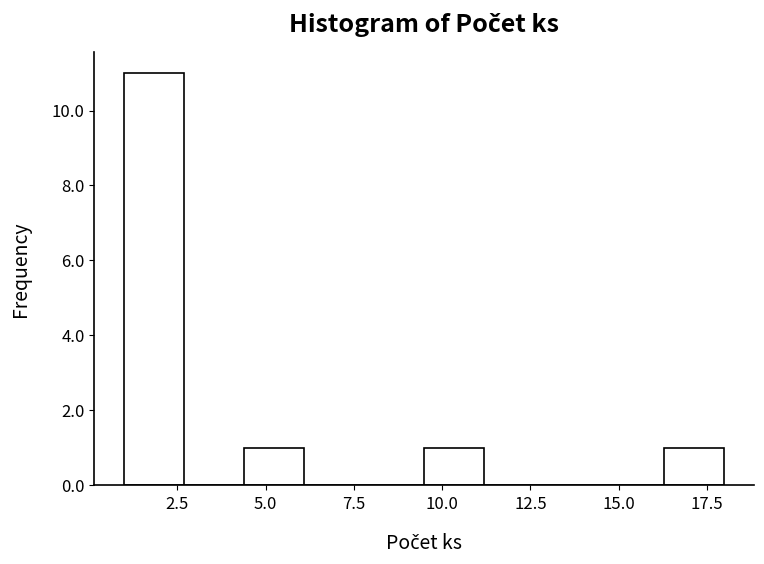

Around what value on the x-axis is the tallest bar? Give the approximate position of its centre, as read against the axis.

2.0